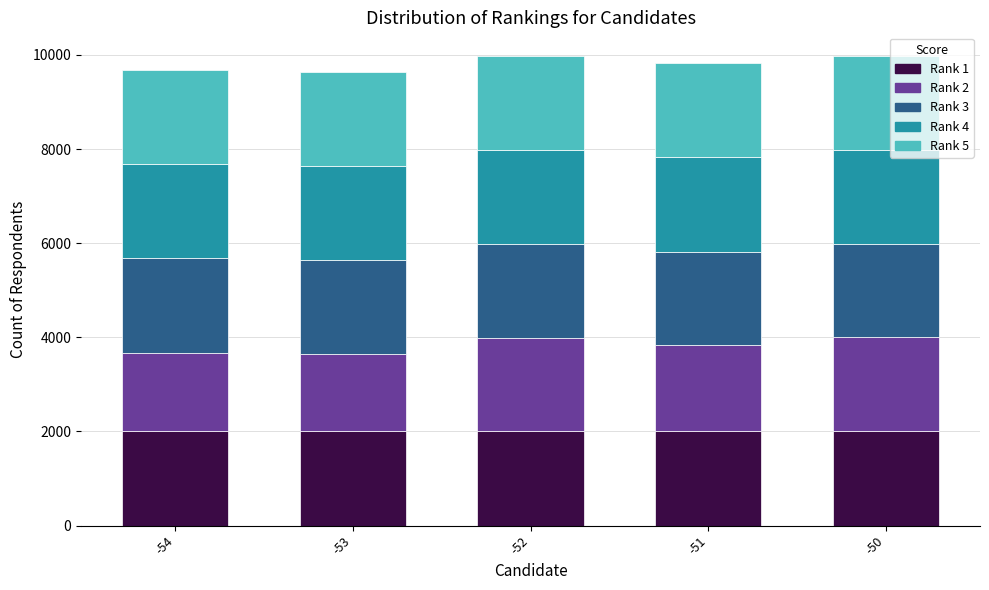

What is the total value across all series at -53?

9633.9